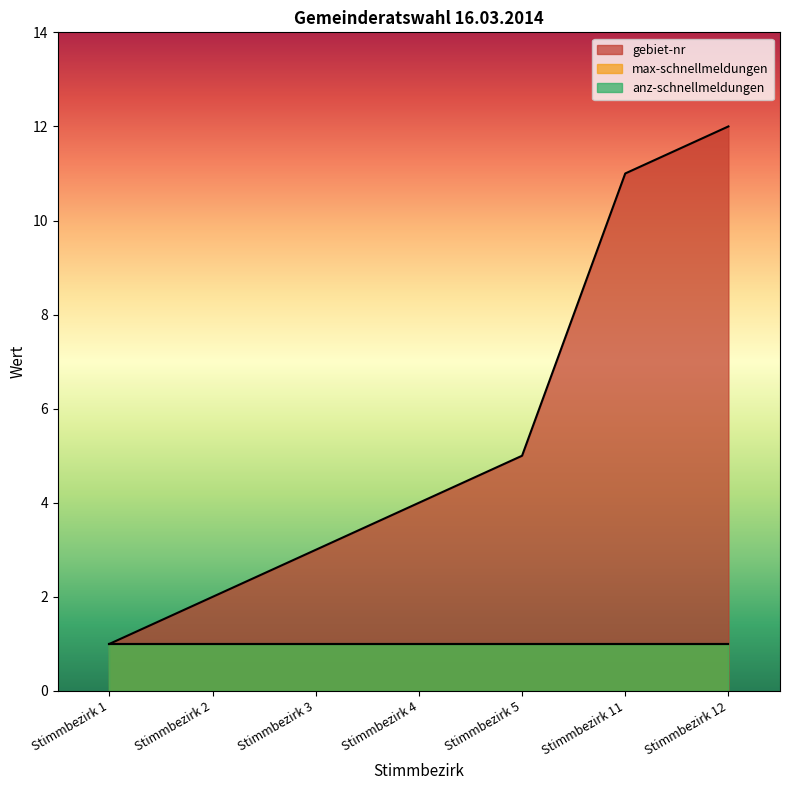

True or false: gebiet-nr and anz-schnellmeldungen intersect in this chart.

False